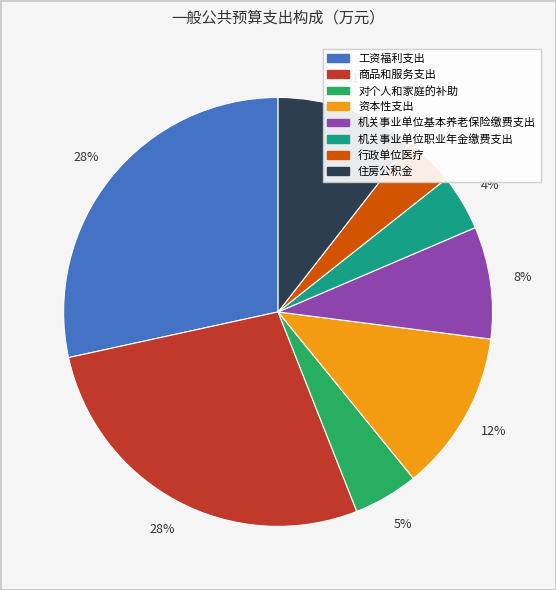

What percentage is the 住房公积金 slice, to the nearest percent?

11%